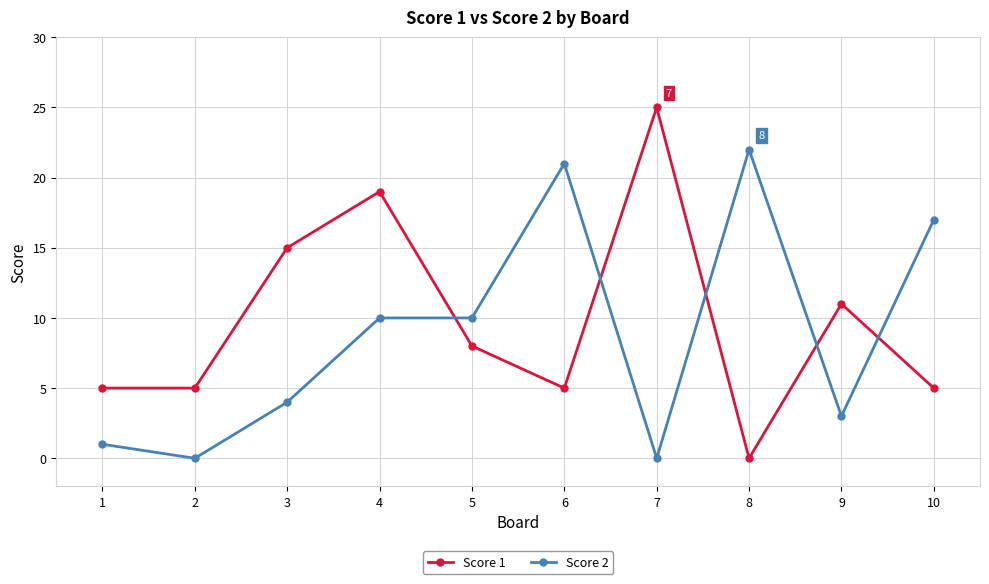

The Score 2 series shows 10 at 10. True or false?

False